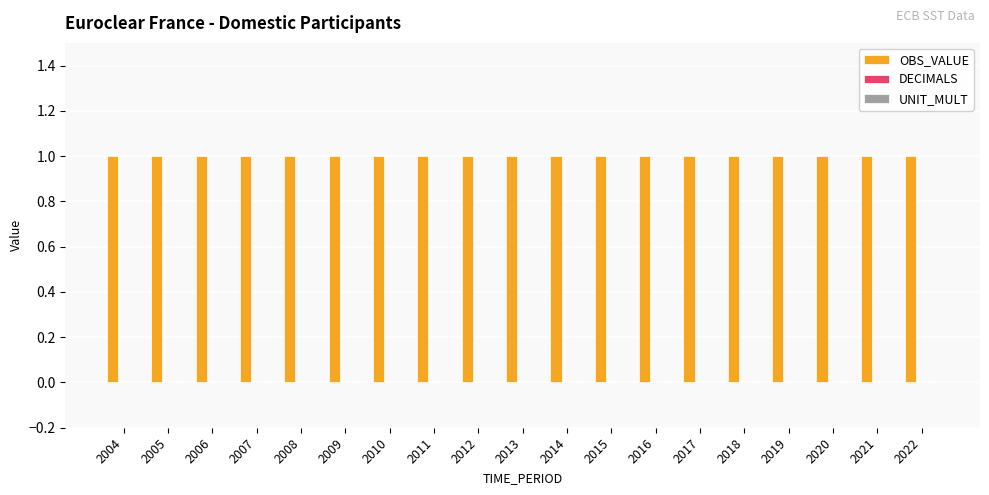

At how many categories does at least one series exceed 0?

19